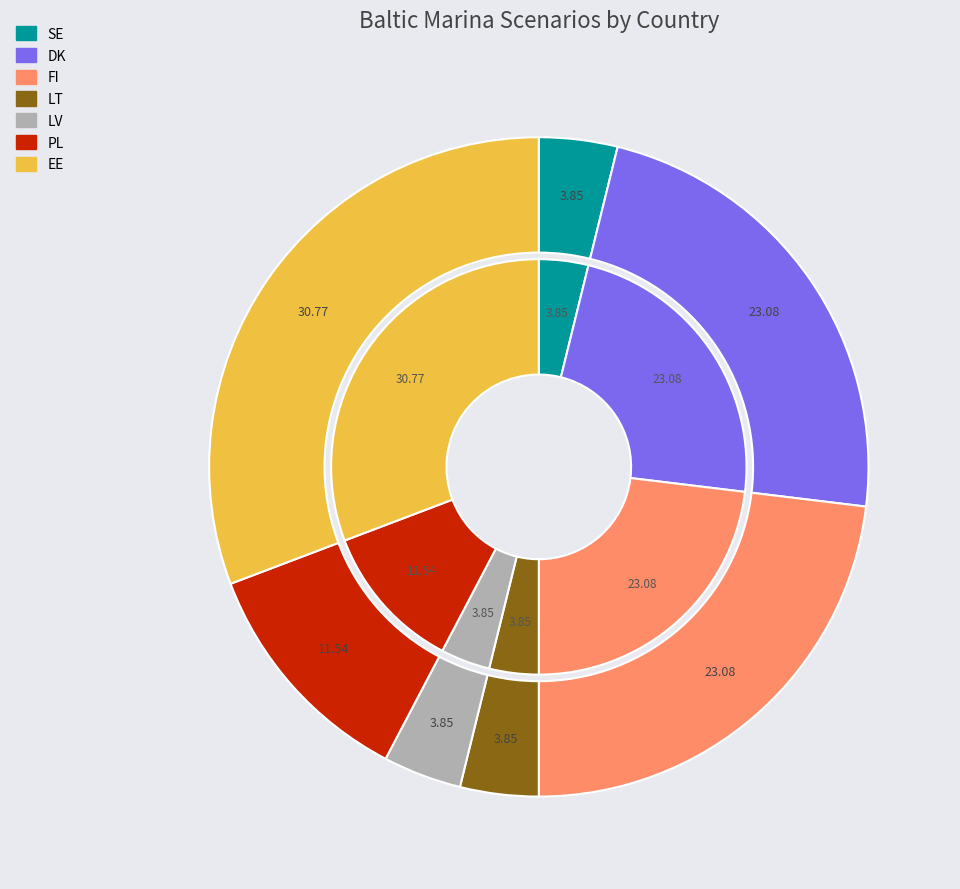

Which slice is the largest?

EE